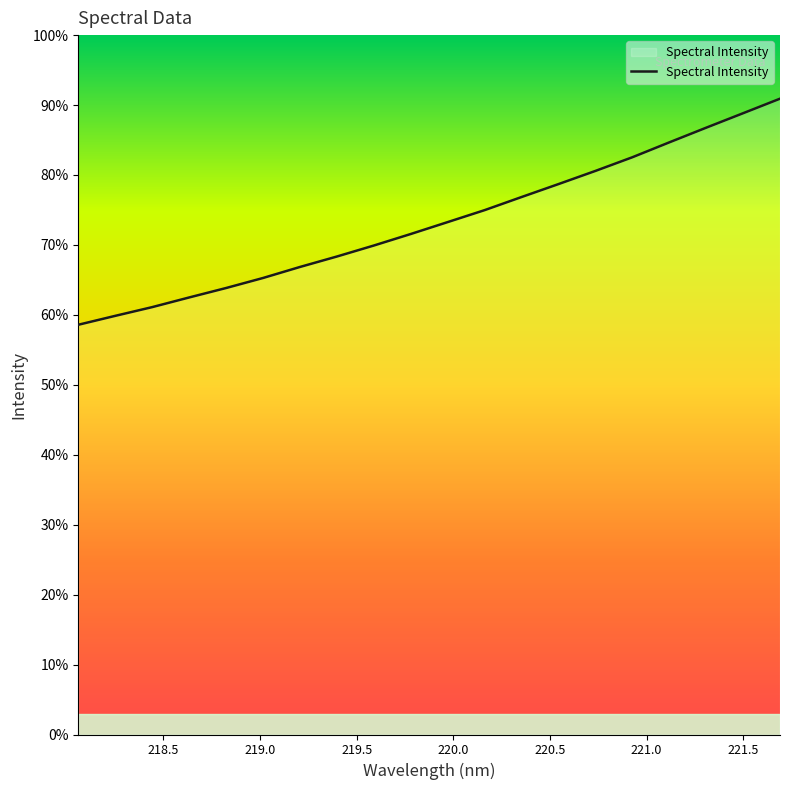

Does the chart have visible grid lines?

No